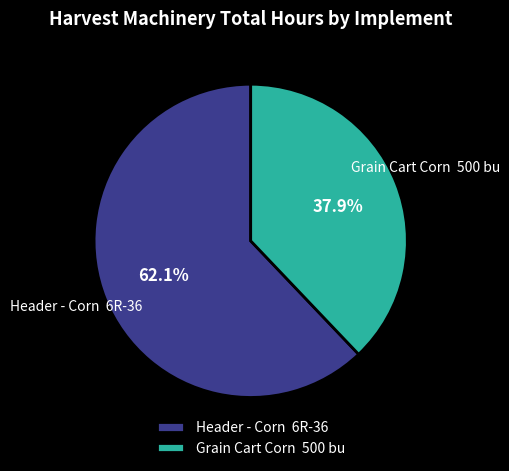

Count the number of slices in the pie.

2